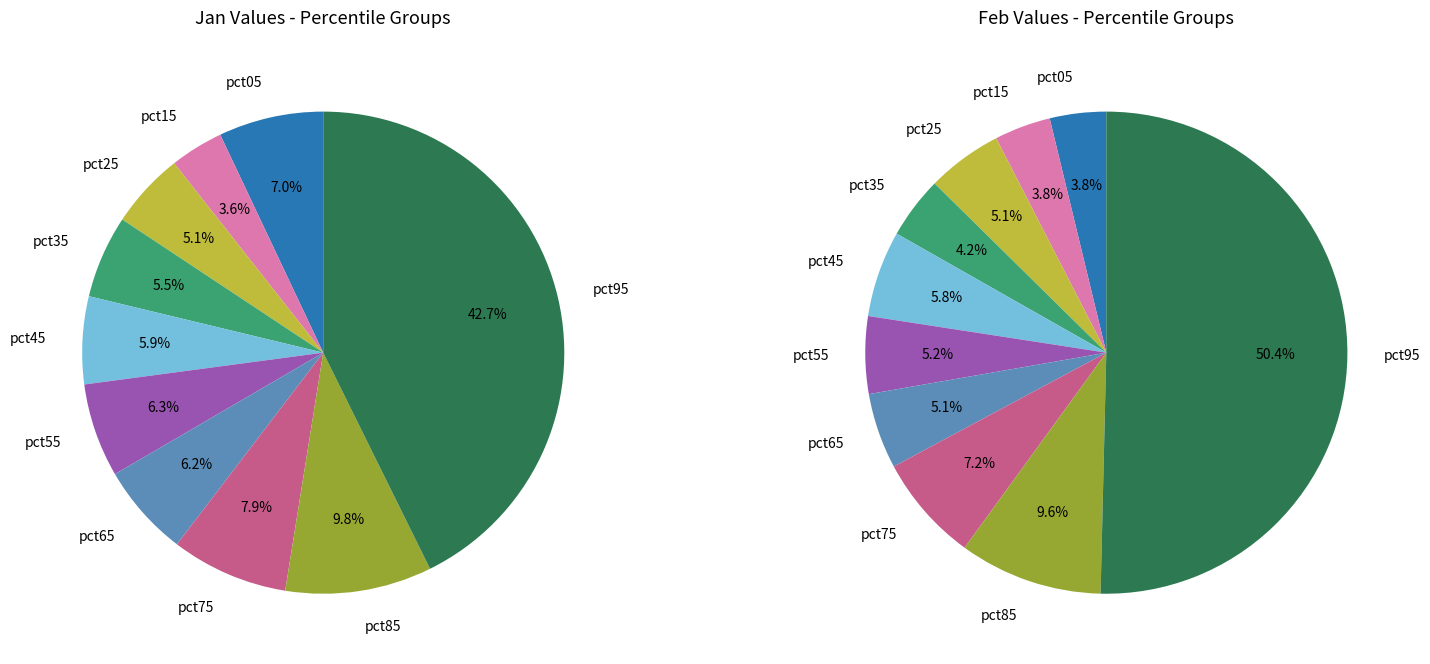

To the nearest percent, what is the difference between the 5 and 8 slice percentages?

4%